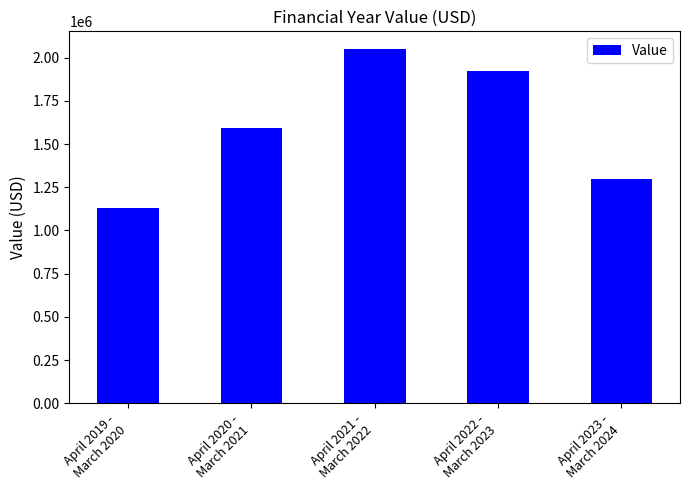

Which has a higher value, April 2023 -
March 2024 or April 2019 -
March 2020?

April 2023 -
March 2024